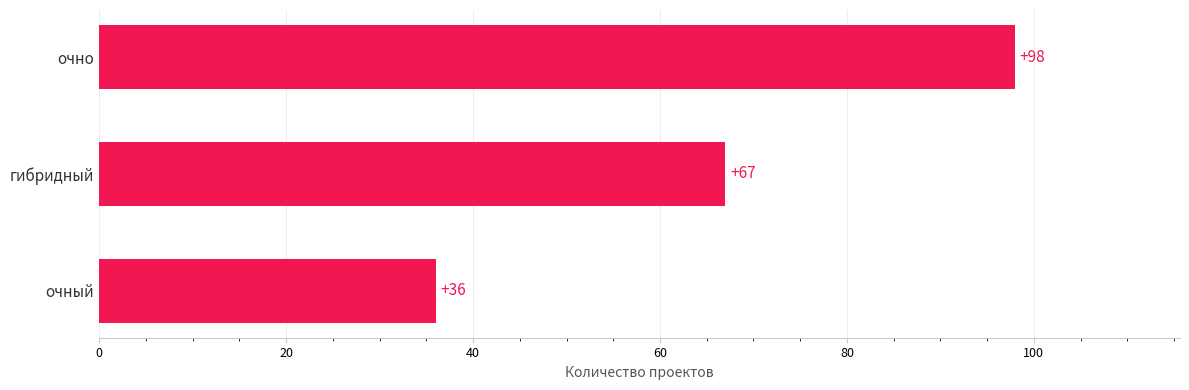

Is it true that the value at очный is 18?

False